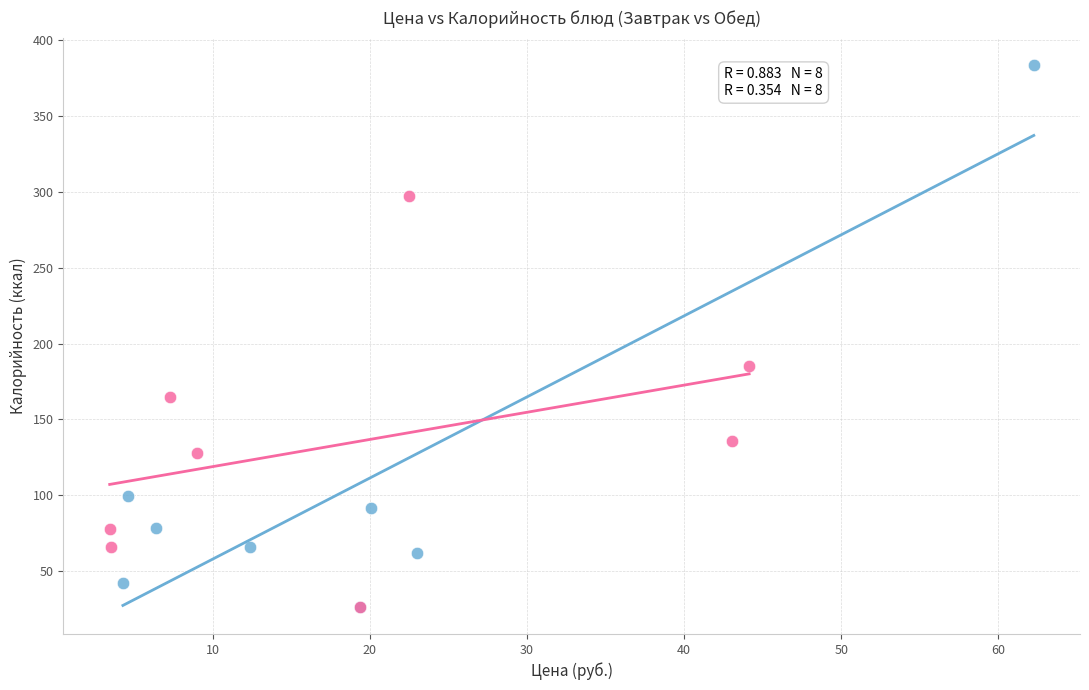

Which series has the largest Y range (max minus min)?

Завтрак